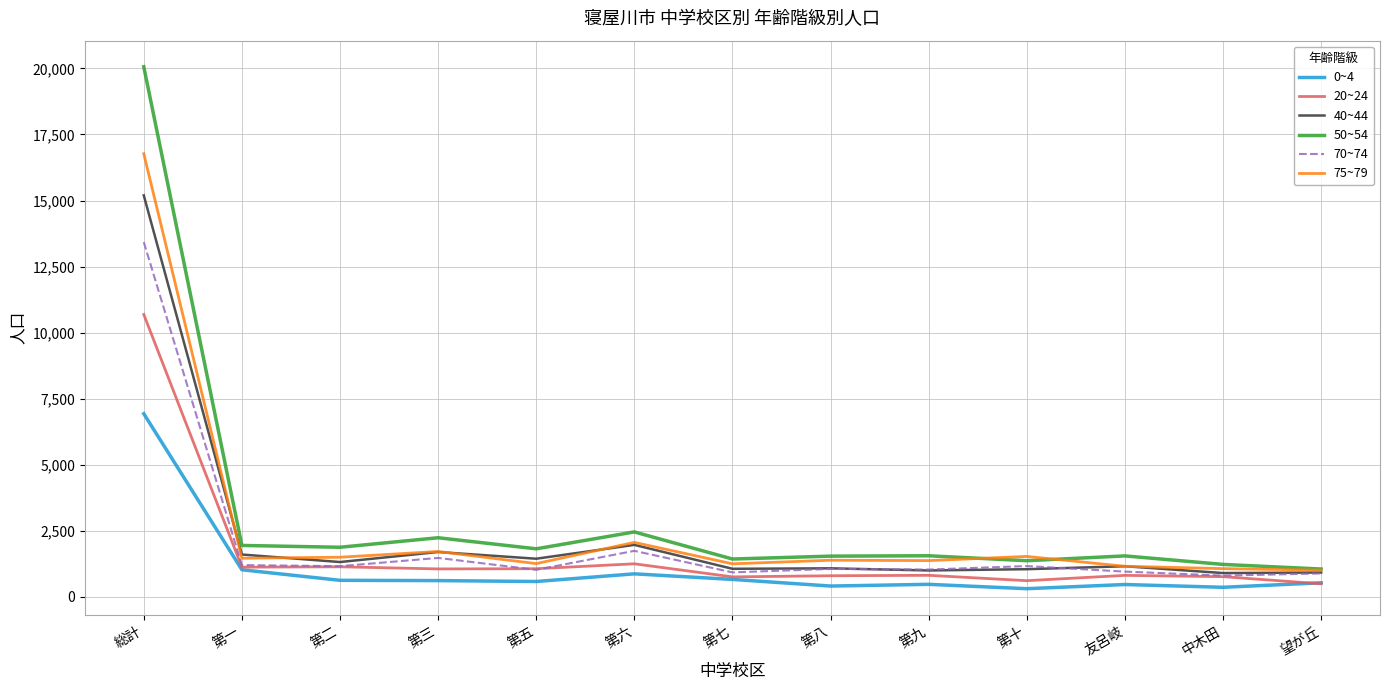

At which label is 75~79 closest to 8891?

第六